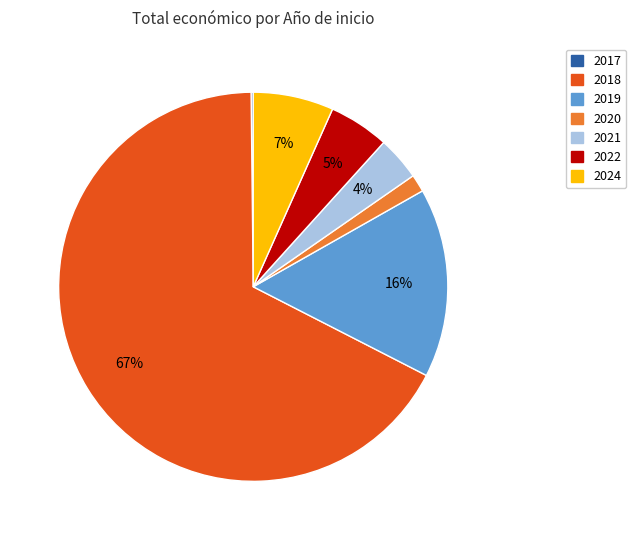

Is there any slice that represents more than half of the pie?

Yes